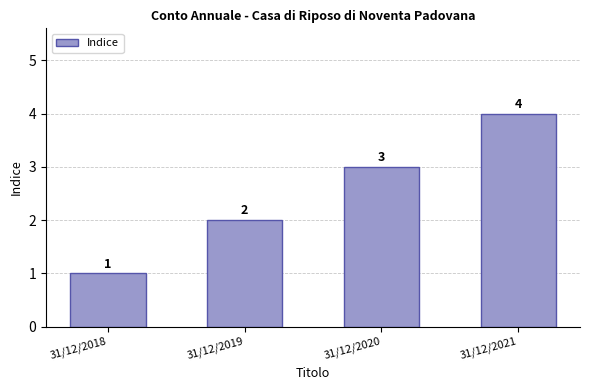

The value at 31/12/2021 is 1. True or false?

False